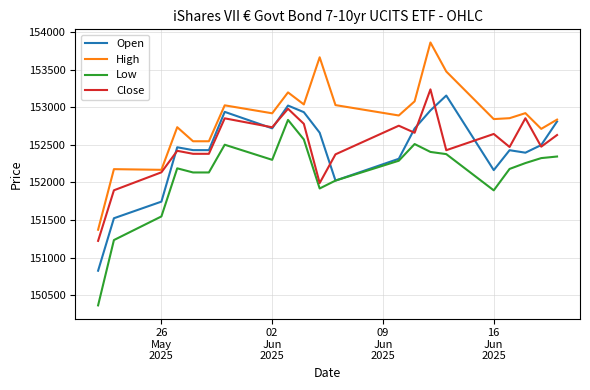

True or false: High and Low cross at least once.

False